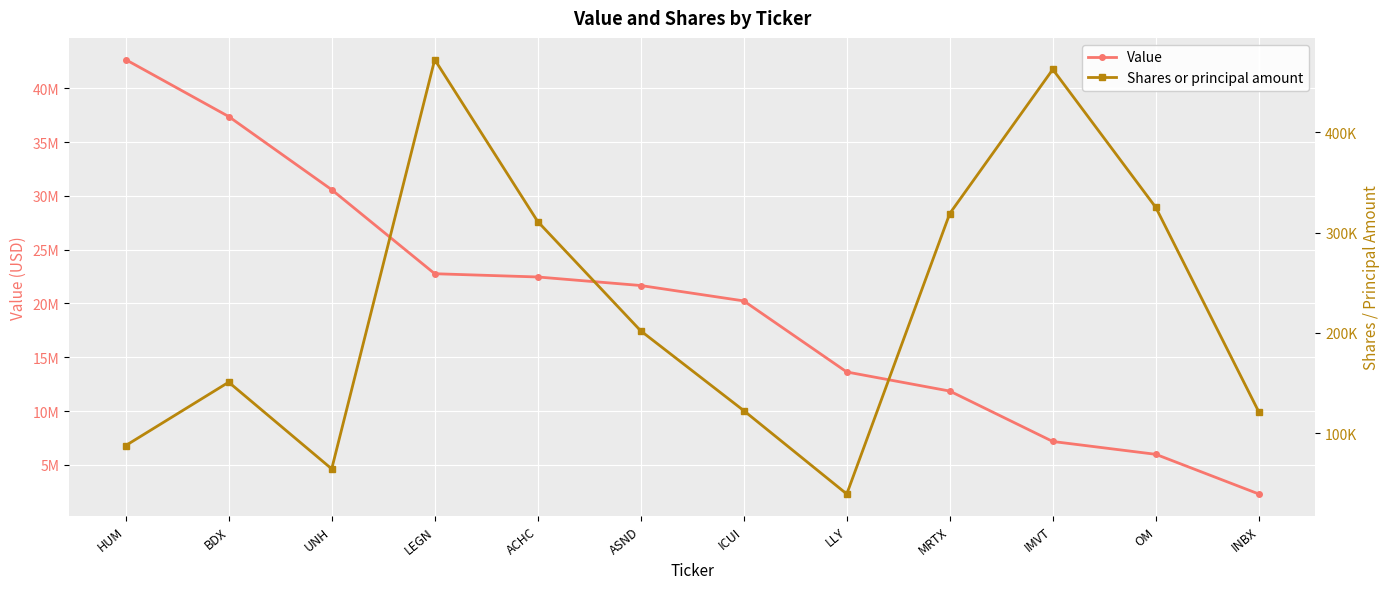

True or false: Shares or principal amount has more than 1 interior local peaks.

True